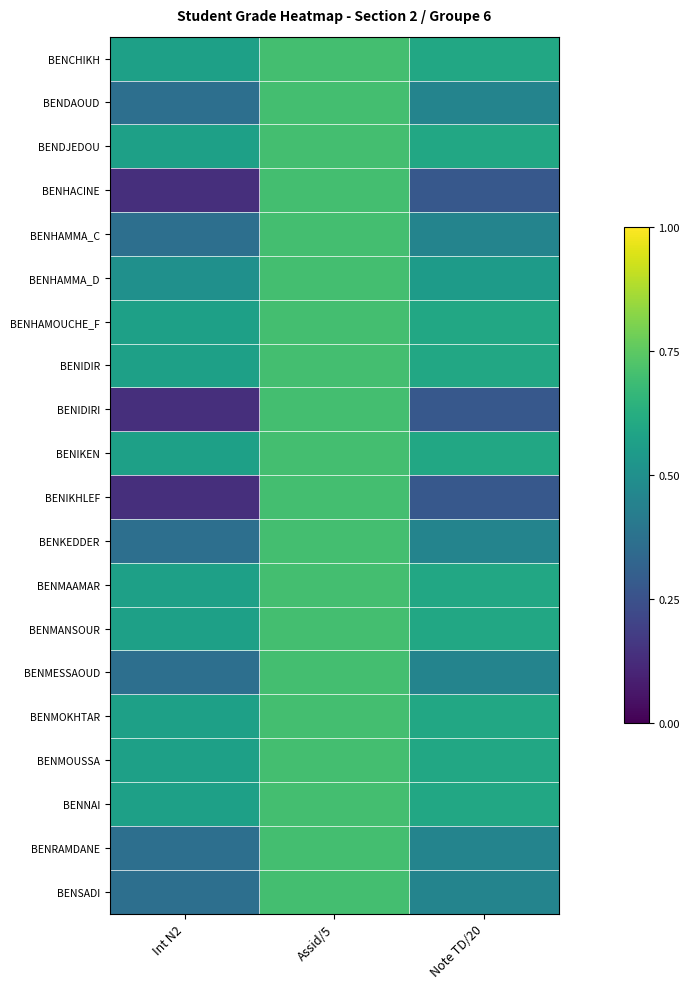

Reading left to right, transcribe all the data shown in this chart.

BENCHIKH: Int N2=0.6	Assid/5=0.7	Note TD/20=0.6
BENDAOUD: Int N2=0.4	Assid/5=0.7	Note TD/20=0.5
BENDJEDOU: Int N2=0.6	Assid/5=0.7	Note TD/20=0.6
BENHACINE: Int N2=0.1	Assid/5=0.7	Note TD/20=0.3
BENHAMMA_C: Int N2=0.4	Assid/5=0.7	Note TD/20=0.5
BENHAMMA_D: Int N2=0.5	Assid/5=0.7	Note TD/20=0.6
BENHAMOUCHE_F: Int N2=0.6	Assid/5=0.7	Note TD/20=0.6
BENIDIR: Int N2=0.6	Assid/5=0.7	Note TD/20=0.6
BENIDIRI: Int N2=0.1	Assid/5=0.7	Note TD/20=0.3
BENIKEN: Int N2=0.6	Assid/5=0.7	Note TD/20=0.6
BENIKHLEF: Int N2=0.1	Assid/5=0.7	Note TD/20=0.3
BENKEDDER: Int N2=0.4	Assid/5=0.7	Note TD/20=0.5
BENMAAMAR: Int N2=0.6	Assid/5=0.7	Note TD/20=0.6
BENMANSOUR: Int N2=0.6	Assid/5=0.7	Note TD/20=0.6
BENMESSAOUD: Int N2=0.4	Assid/5=0.7	Note TD/20=0.5
BENMOKHTAR: Int N2=0.6	Assid/5=0.7	Note TD/20=0.6
BENMOUSSA: Int N2=0.6	Assid/5=0.7	Note TD/20=0.6
BENNAI: Int N2=0.6	Assid/5=0.7	Note TD/20=0.6
BENRAMDANE: Int N2=0.4	Assid/5=0.7	Note TD/20=0.5
BENSADI: Int N2=0.4	Assid/5=0.7	Note TD/20=0.5